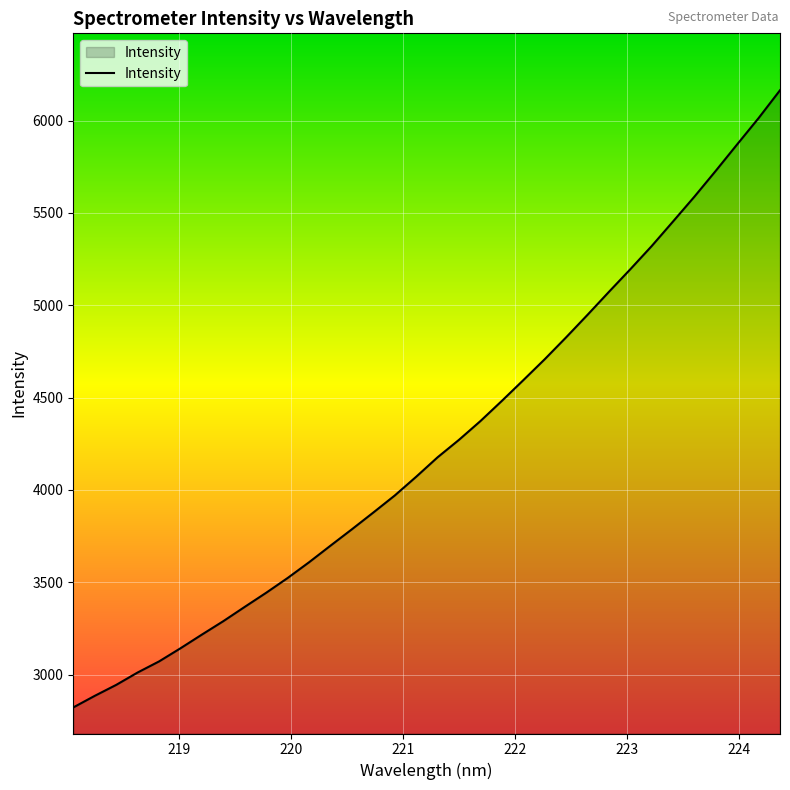

What is the maximum value shown in the chart?

6164.0